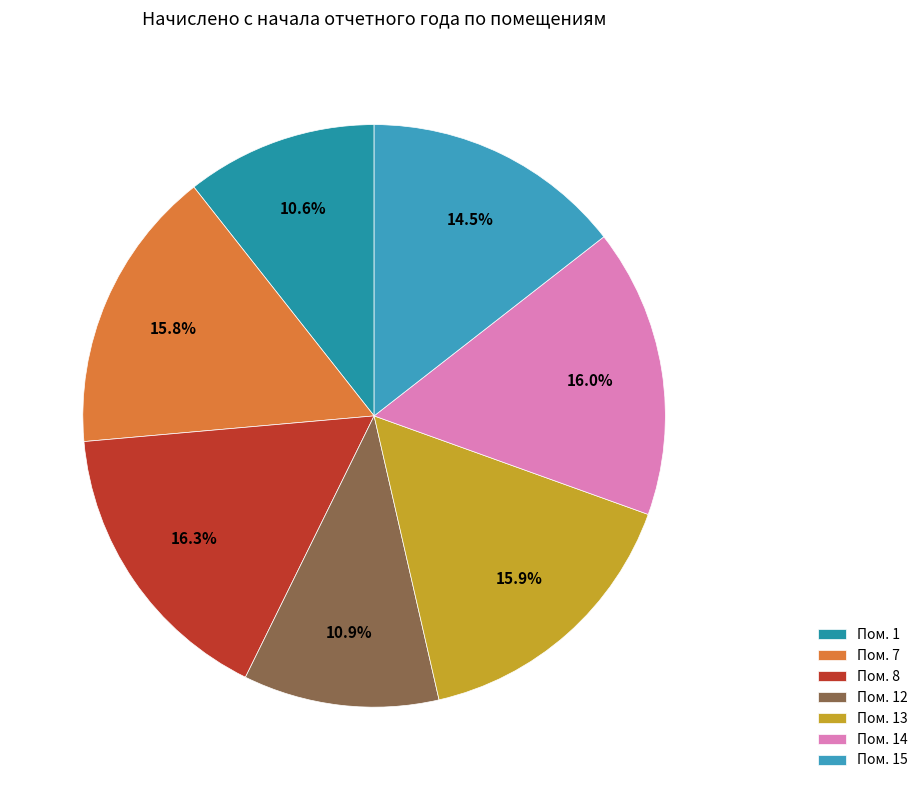

Count the number of slices in the pie.

7